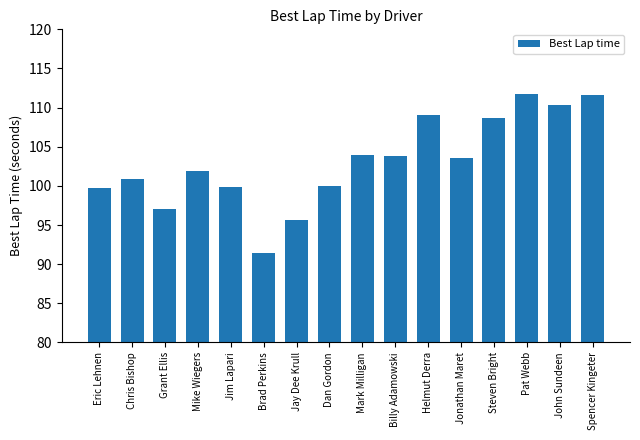

Between Grant Ellis and Pat Webb, which is larger?

Pat Webb